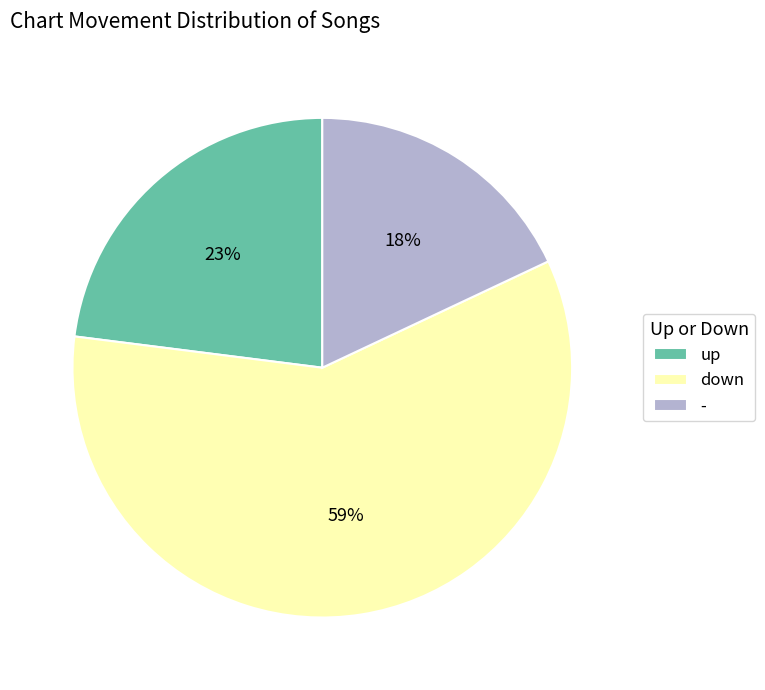

True or false: up accounts for 23% of the total.

True